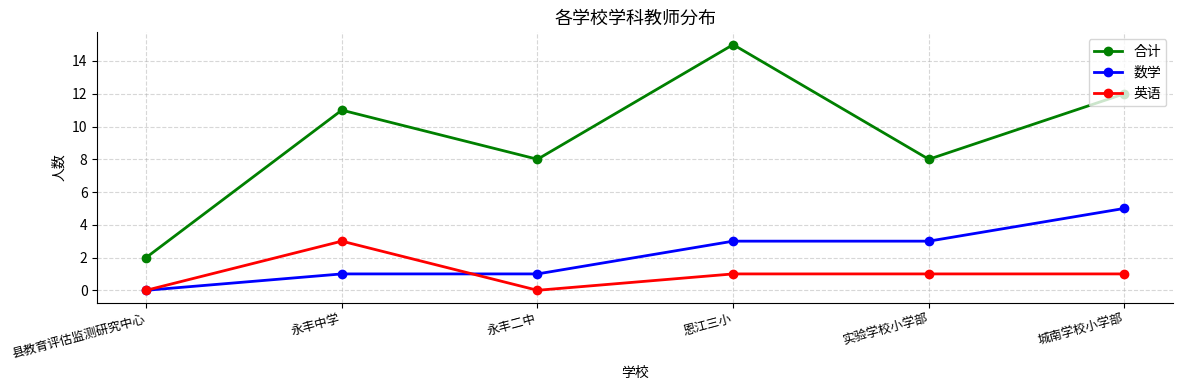

Reading left to right, what are all the values shown in this chart?

合计: 2	11	8	15	8	12
数学: 0	1	1	3	3	5
英语: 0	3	0	1	1	1